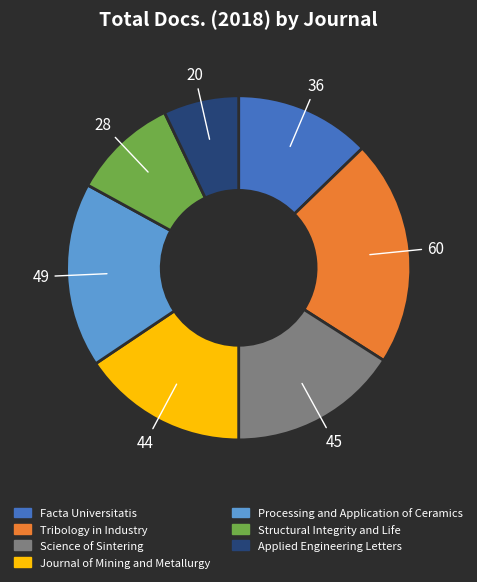

Between Tribology in Industry and Structural Integrity and Life, which is larger?

Tribology in Industry